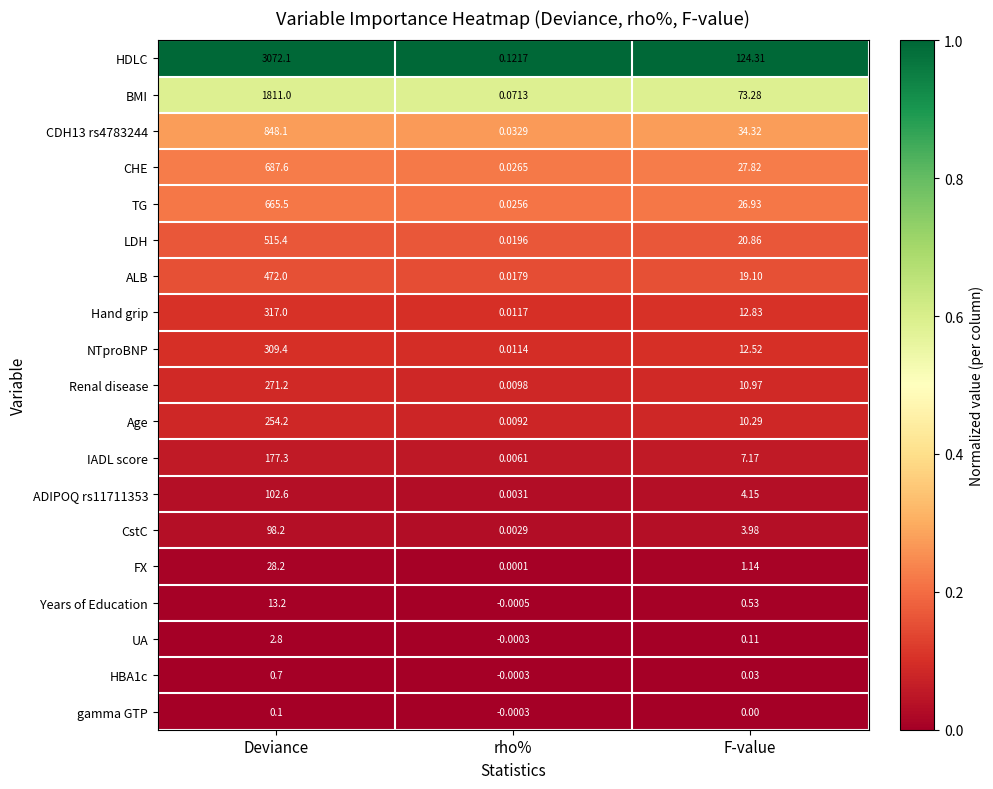

Where is ALB nearest to the value 236?

F-value